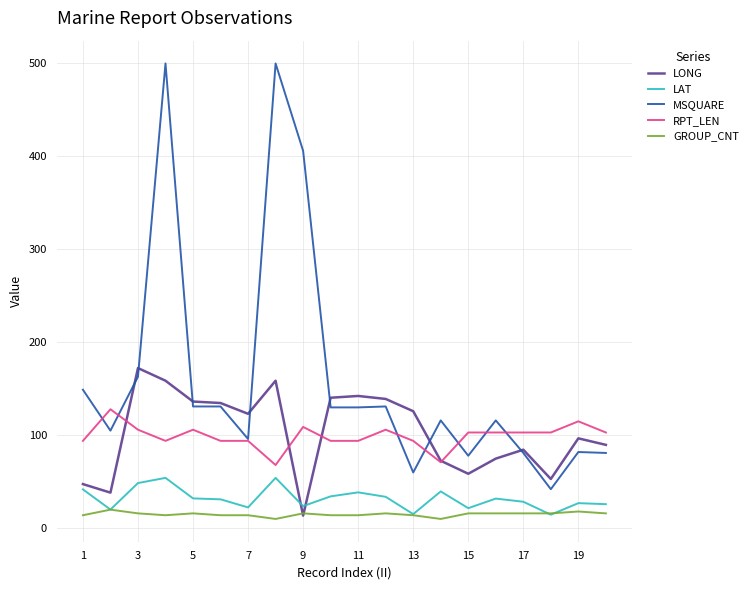

Which series has the widest spread of values?

MSQUARE